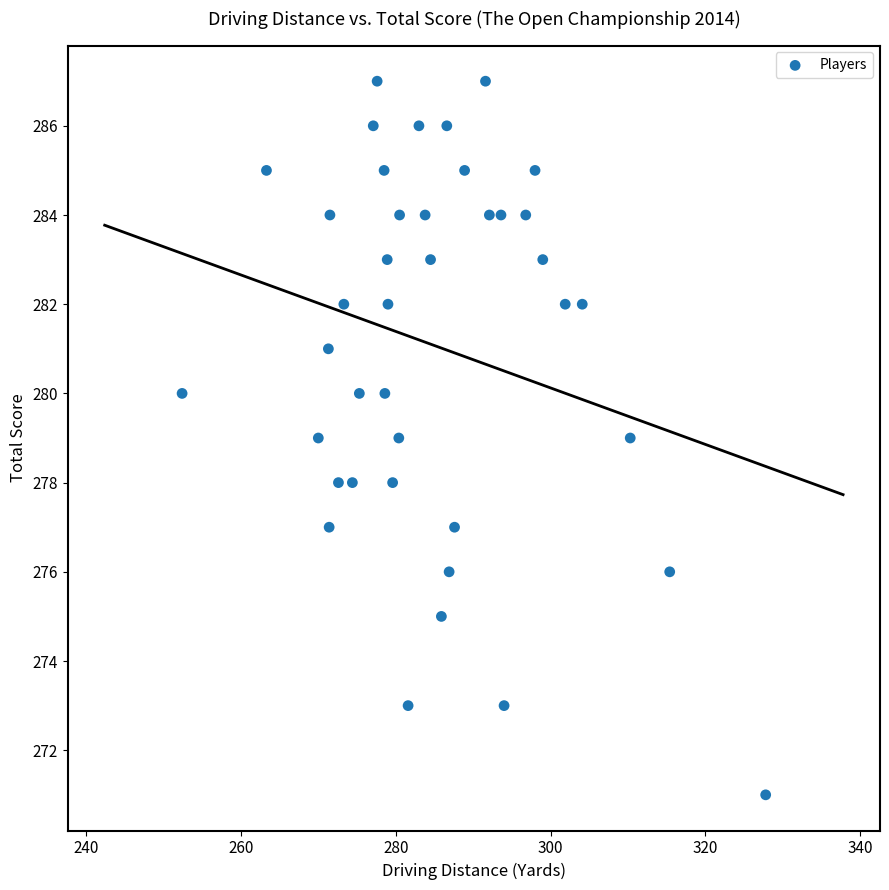

What is the range of Y values (max minus min)?

16